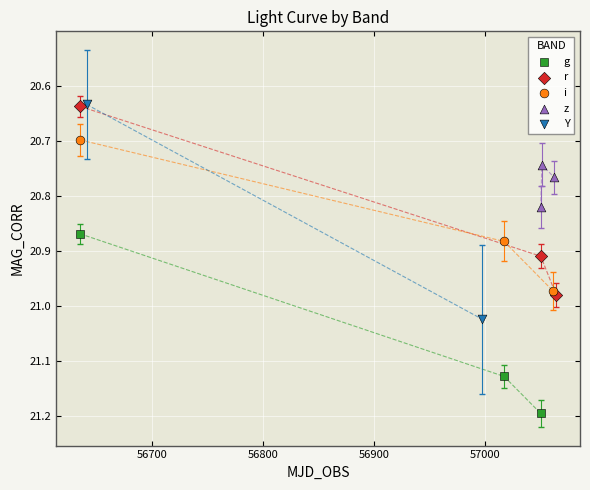

Which series has the widest spread of Y values?

Y